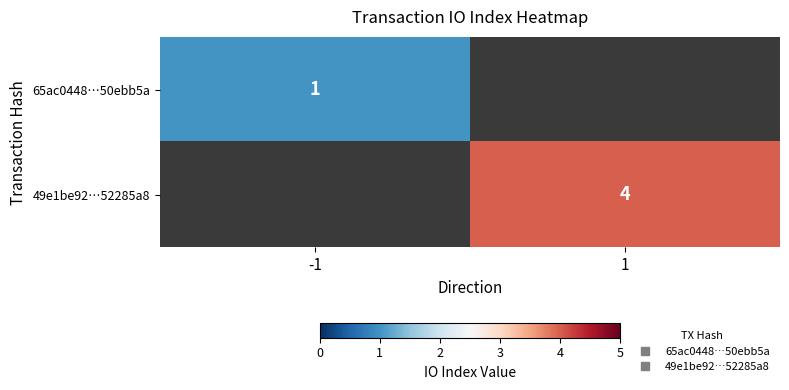

The 49e1be92…52285a8 series shows 1.7 at 1. True or false?

False